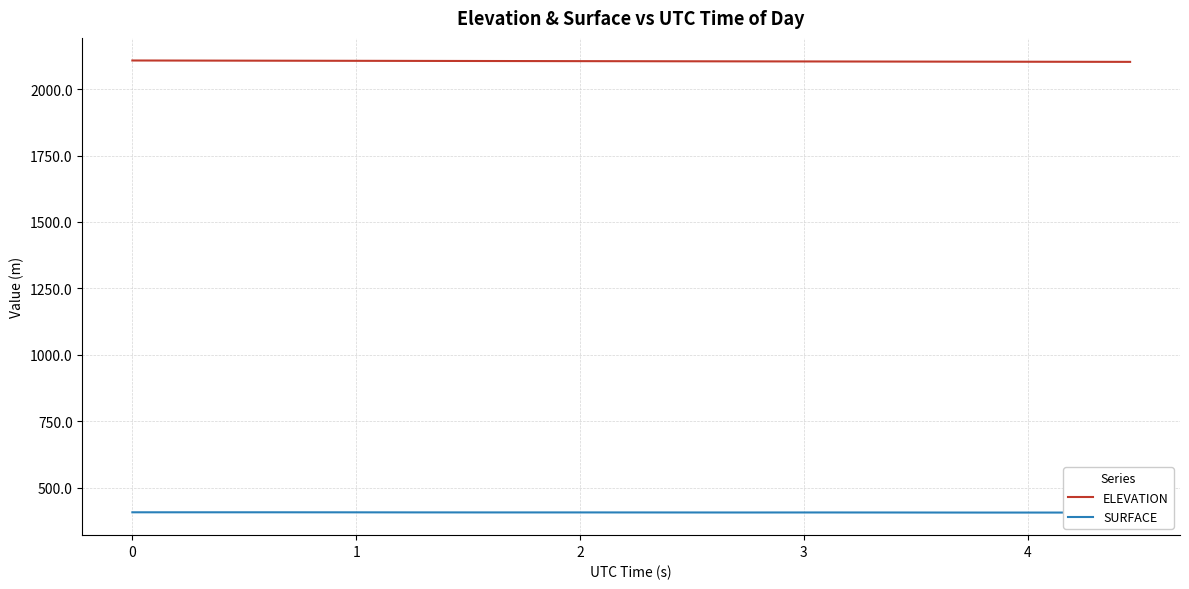

Which series has the widest spread of values?

ELEVATION